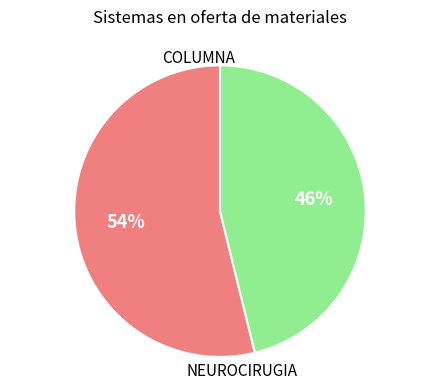

How many segments does this pie chart have?

2